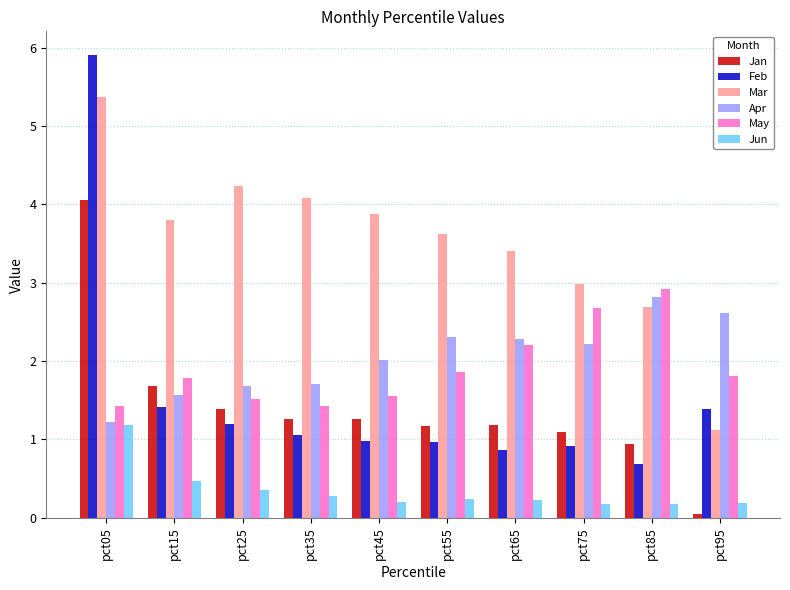

What is the sum of all Jan values?

14.1